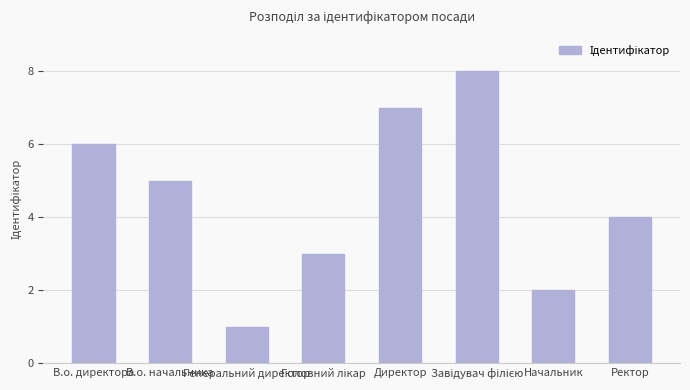

What is the maximum value shown in the chart?

8